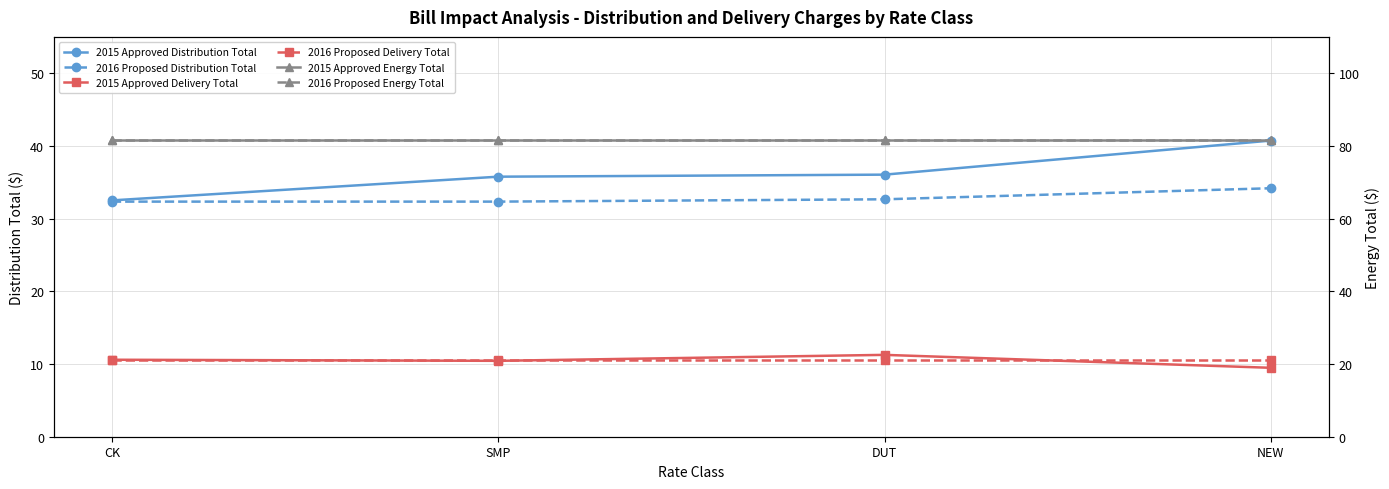

Rank the categories by 2016 Proposed Energy Total value from lowest to highest.

CK, SMP, DUT, NEW